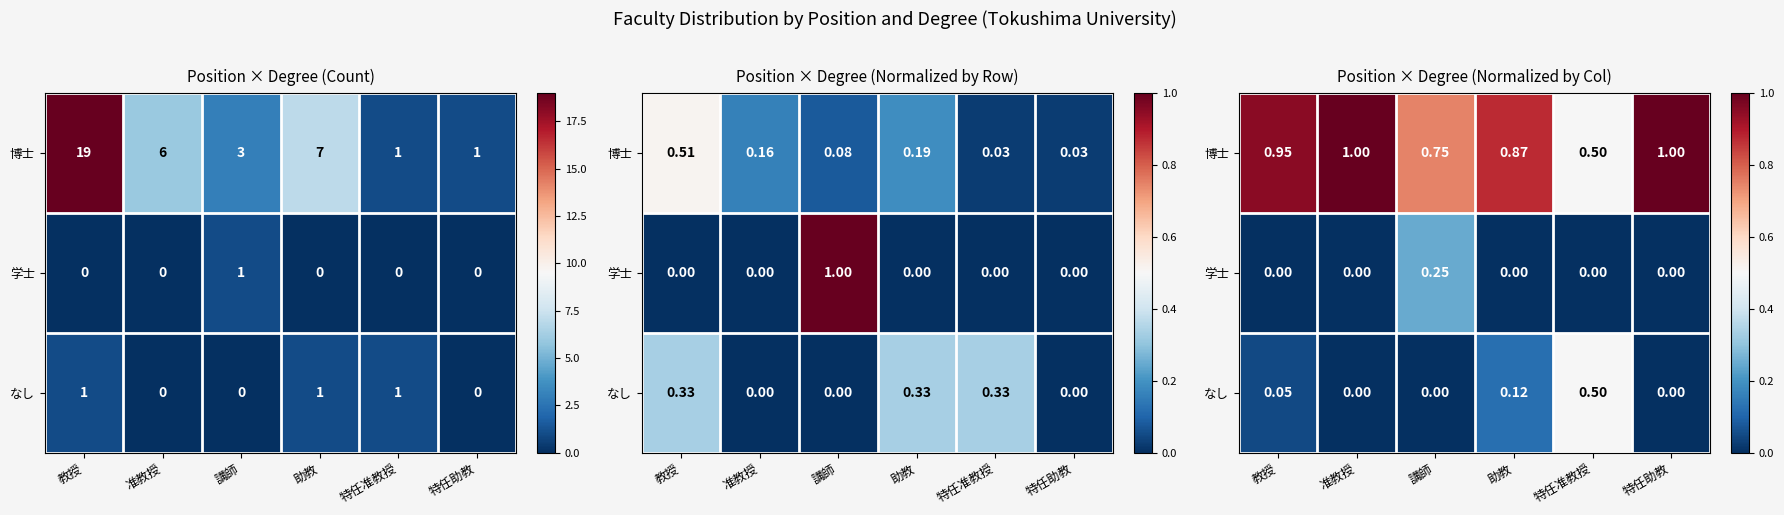

True or false: なし has a value of 0.5 at 特任准教授.

True